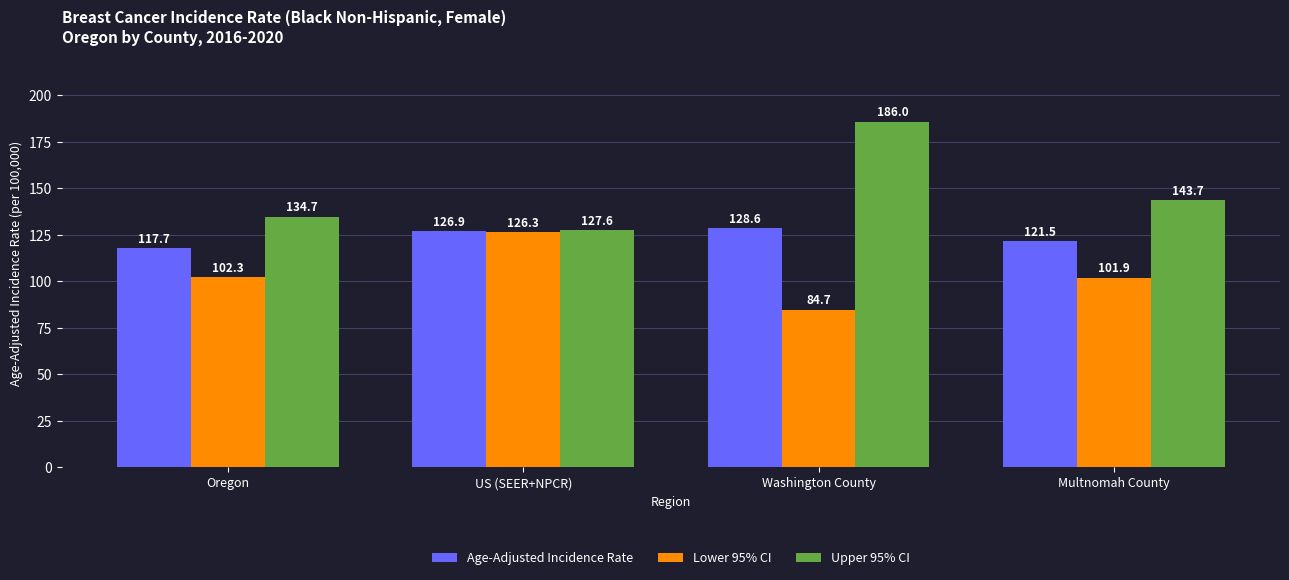

Is the value of Lower 95% CI at Multnomah County greater than the value of Age-Adjusted Incidence Rate at Washington County?

No